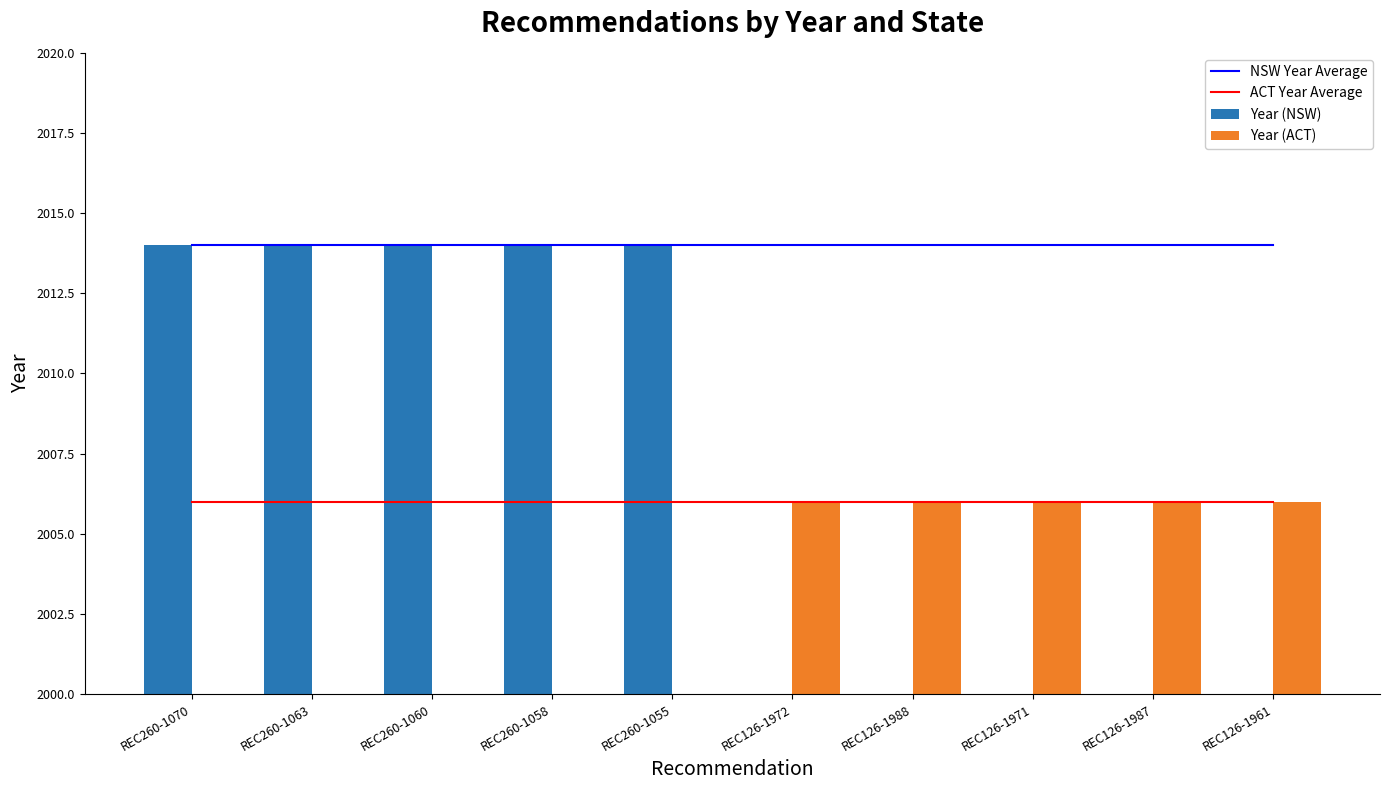

True or false: ACT Year Average and NSW Year Average cross at least once.

False